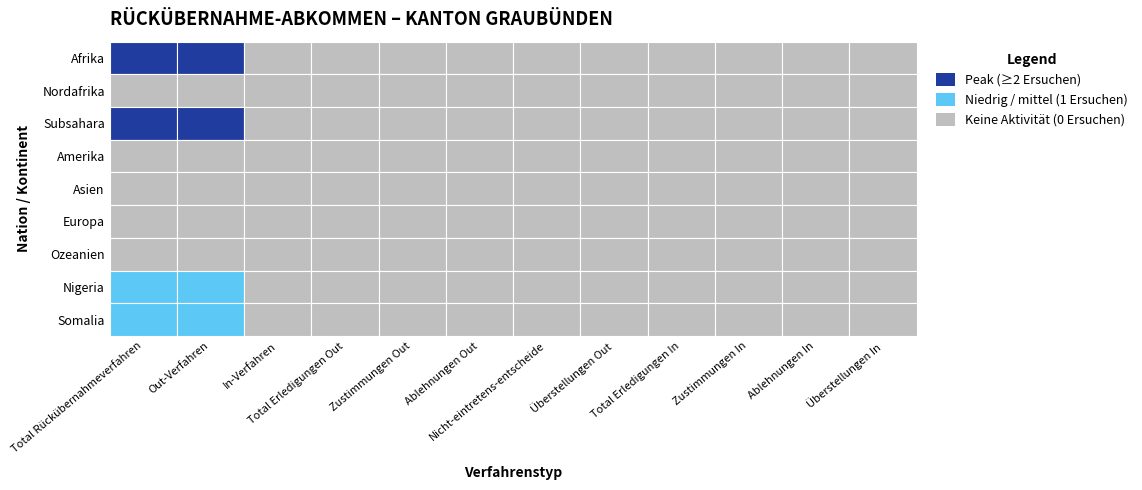

Count the number of data series in this chart.

9